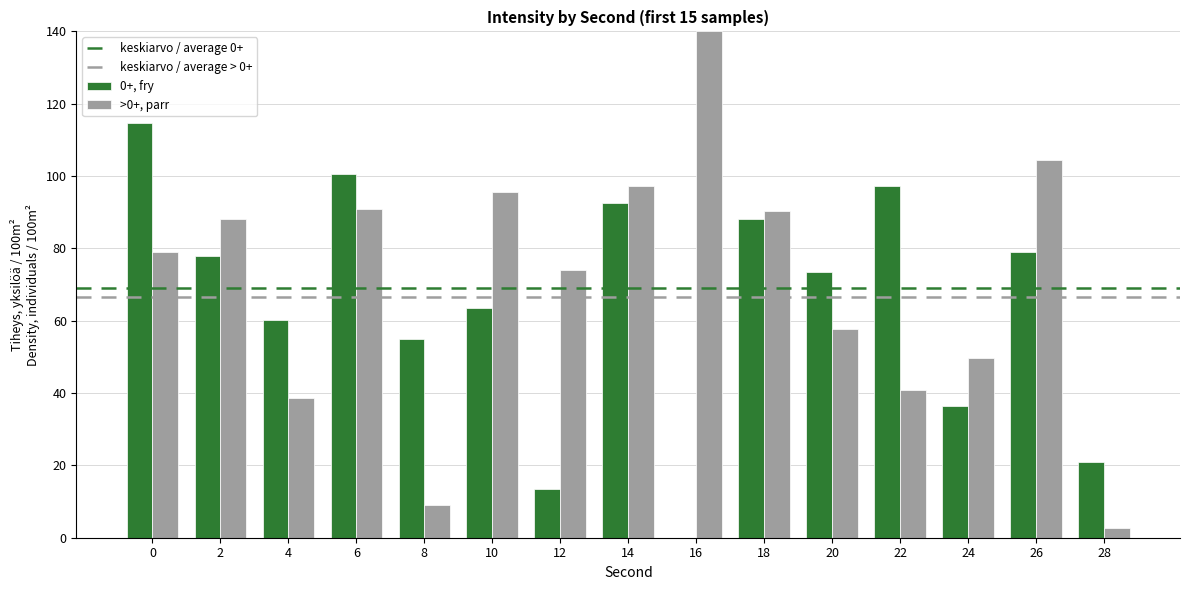

True or false: >0+, parr has a value of 2.7 at 28.

True